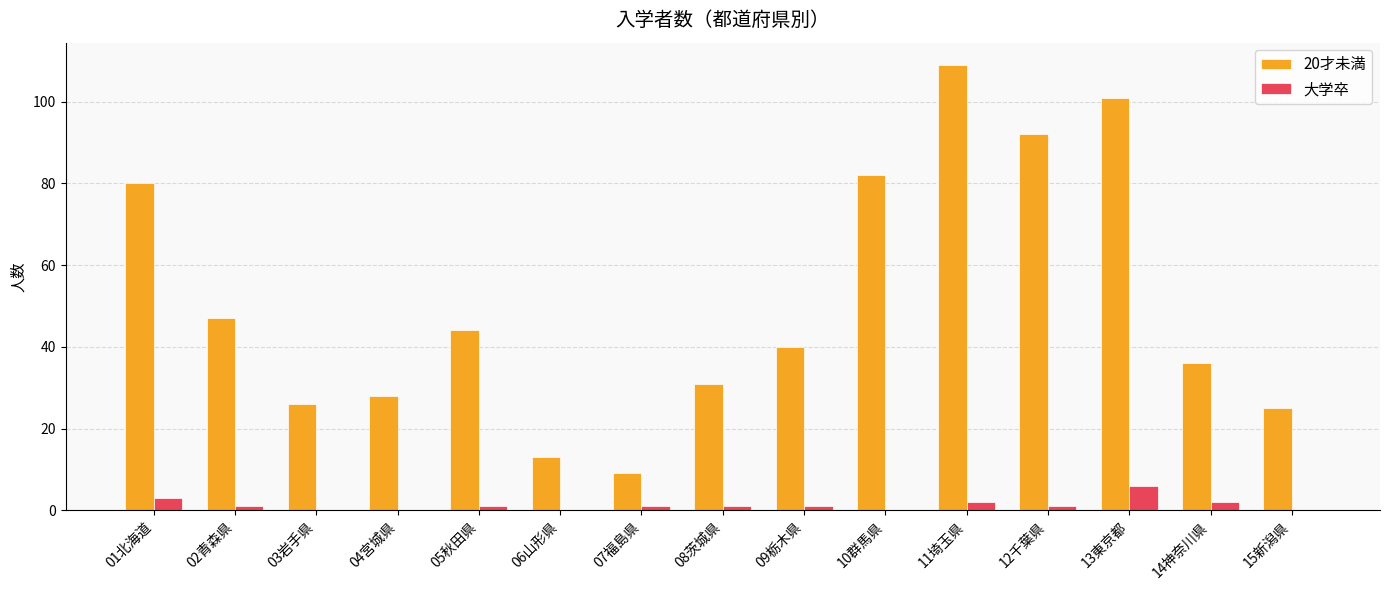

Which series has the largest total across all categories?

20才未満